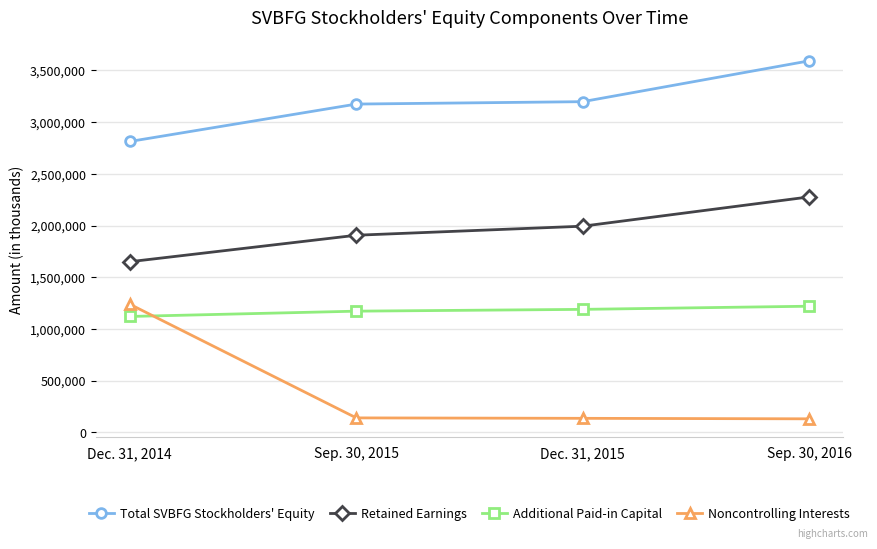

What is the total value across all series at Sep. 30, 2015?

6392012